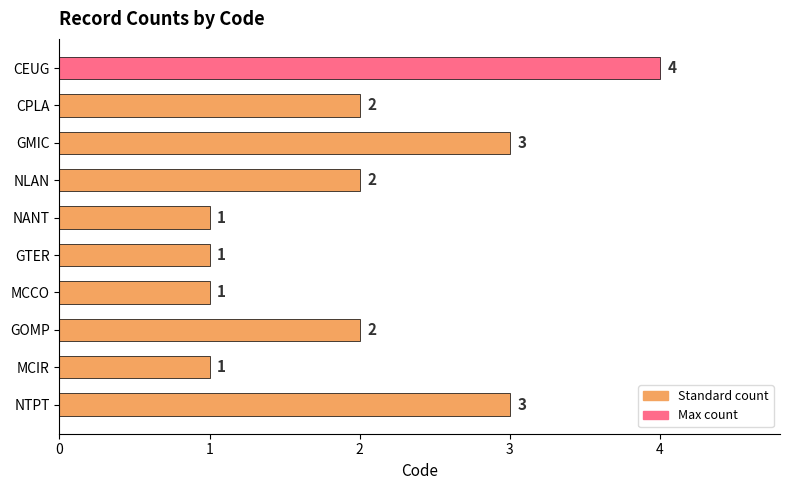

What is the difference between the maximum and minimum values?

3